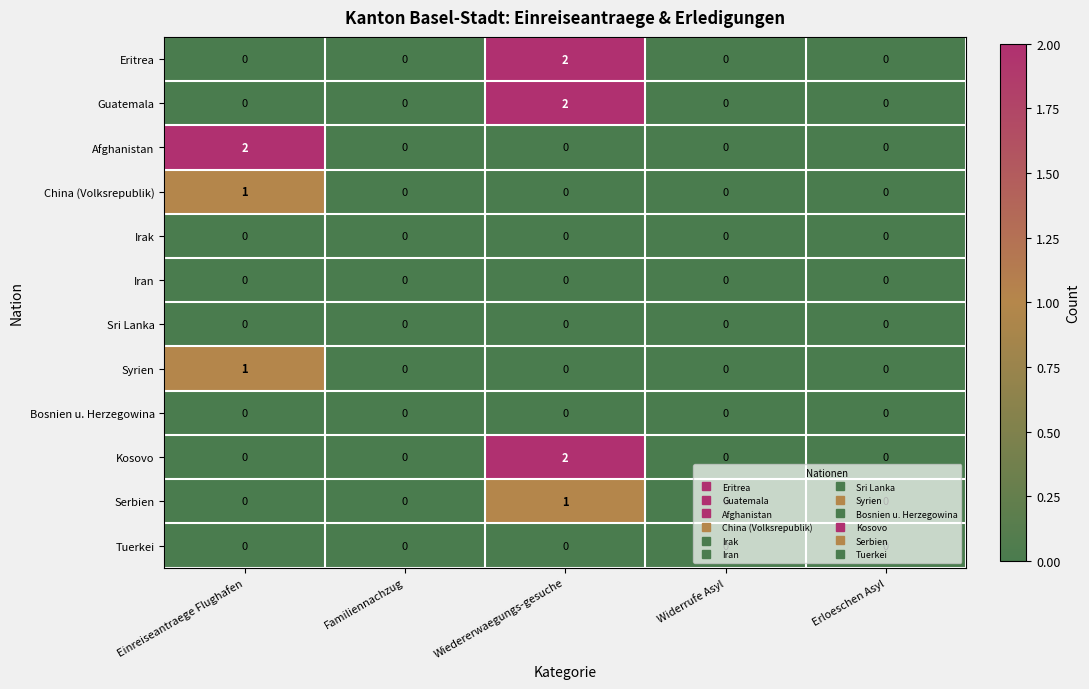

Which series changed the most between Einreiseantraege Flughafen and Familiennachzug?

Afghanistan